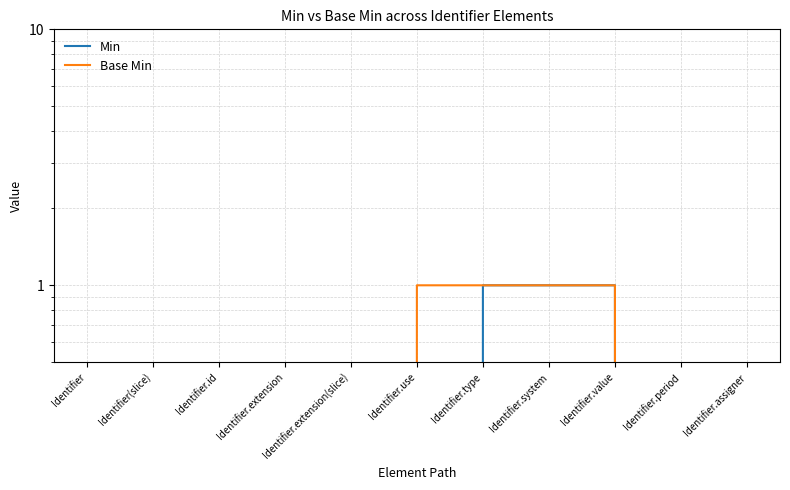

True or false: Base Min and Min cross at least once.

False